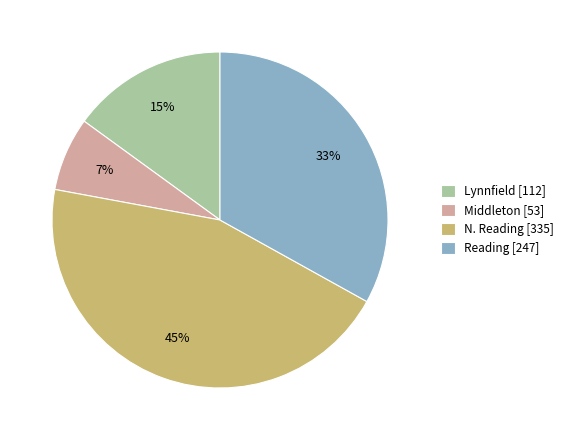

What percentage is the Reading slice, to the nearest percent?

33%